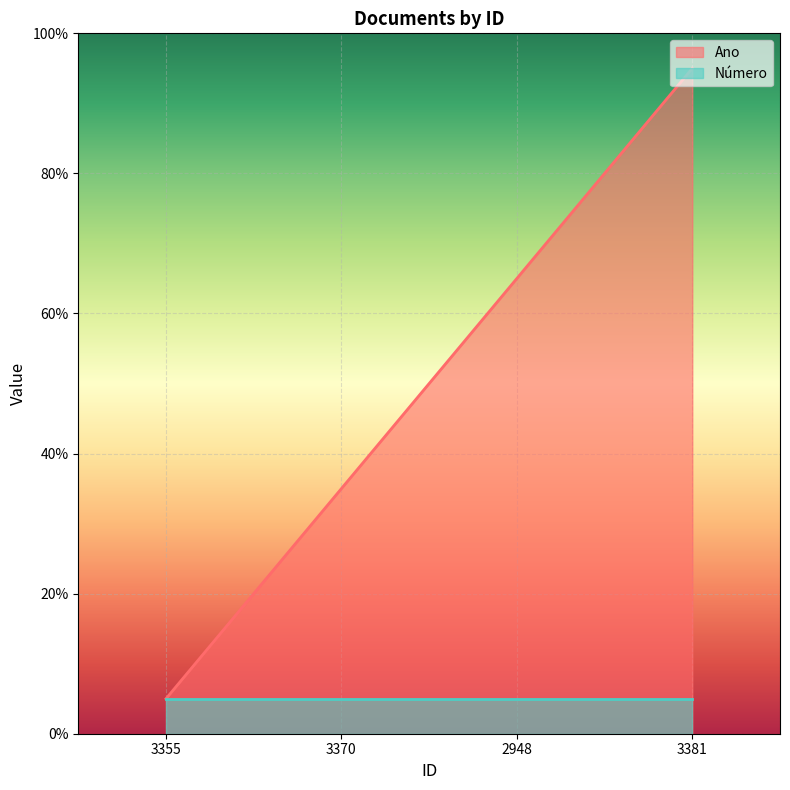

Rank the categories by value from highest to lowest.

3381, 2948, 3370, 3355